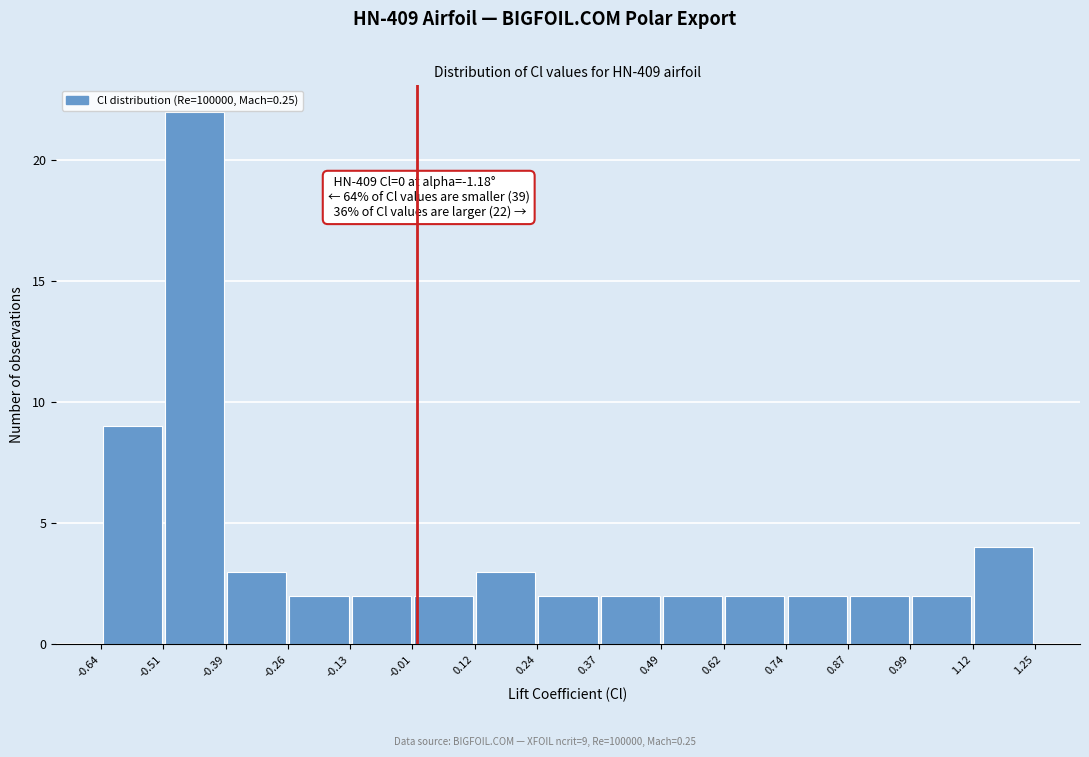

Which range on the x-axis has the tallest bar?

-0.51 to -0.39